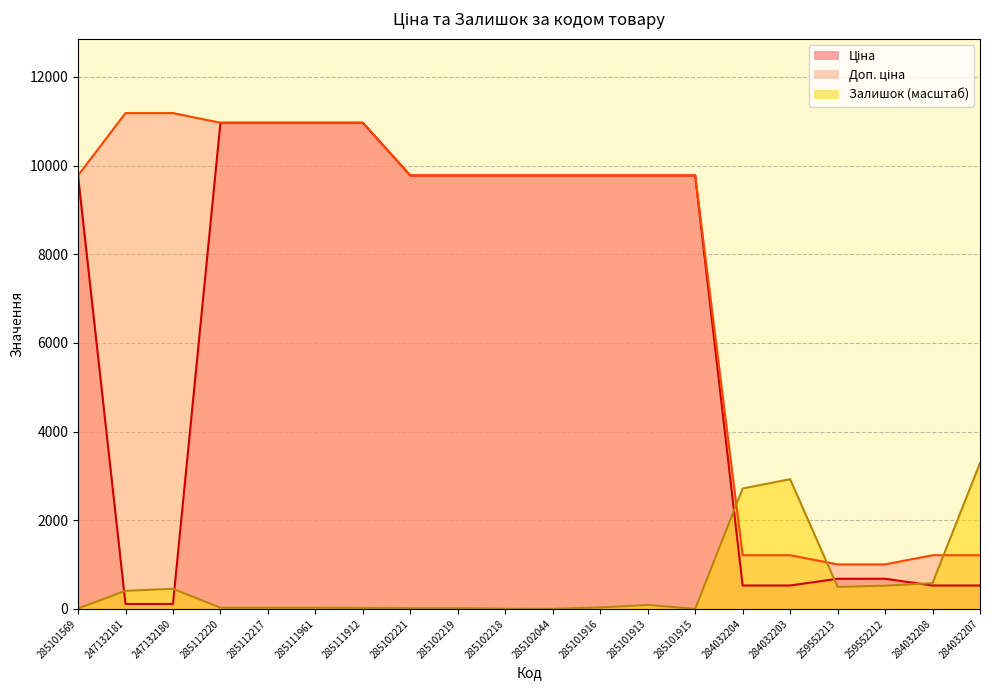

Where is the first local minimum for Залишок?

285102044